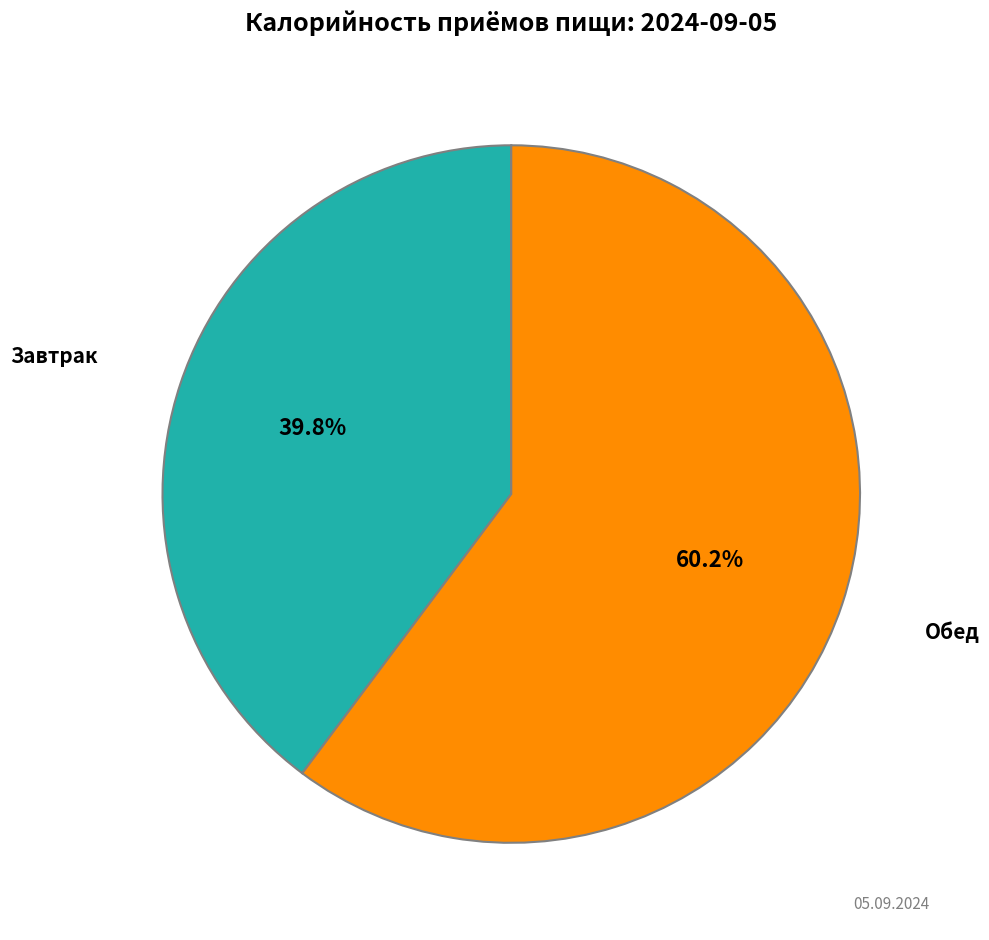

Between Завтрак and Обед, which is larger?

Обед